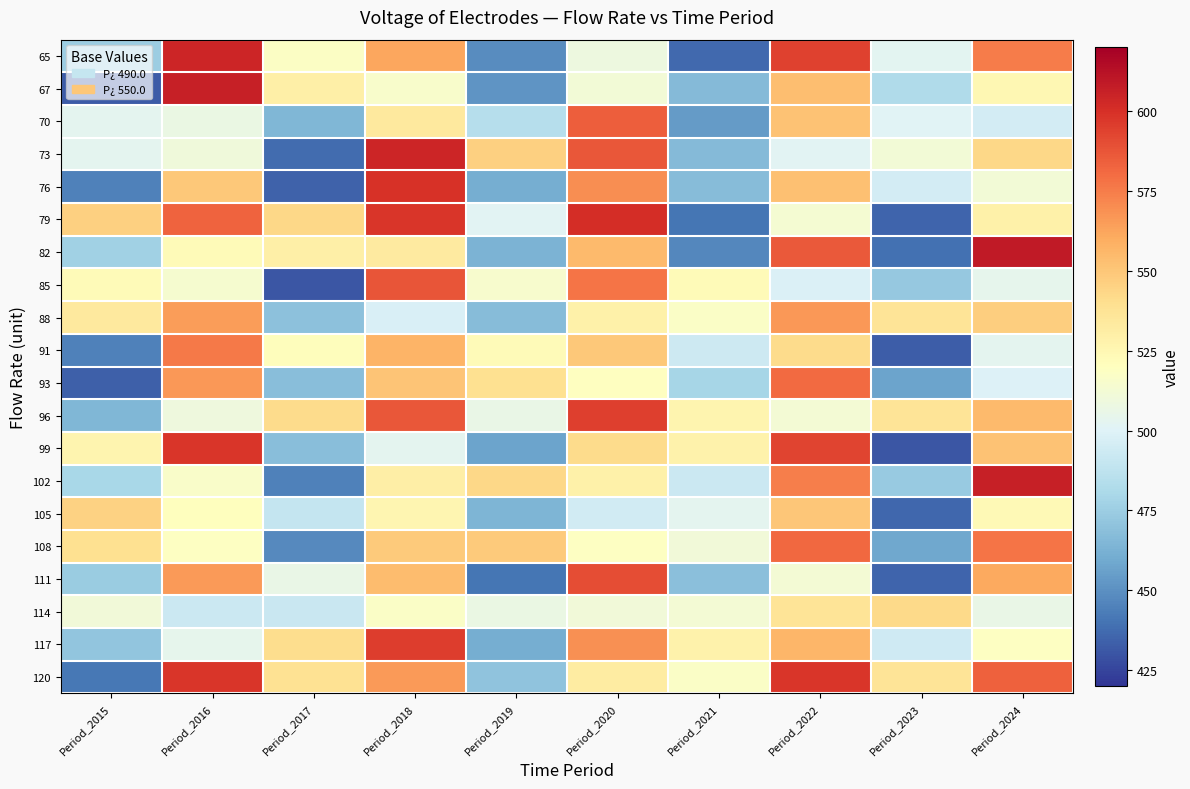

Between Period_2015 and Period_2021, which is larger?

Period_2015